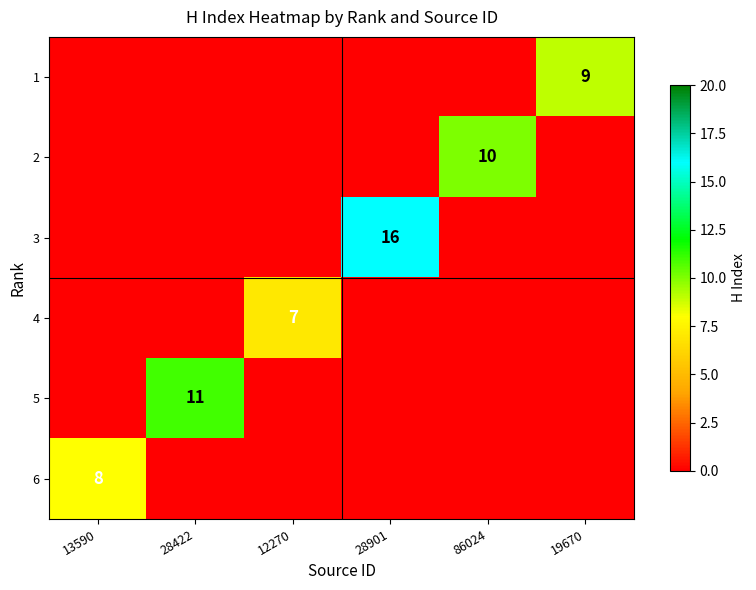

True or false: 3 has a value of 7 at 28901.

False